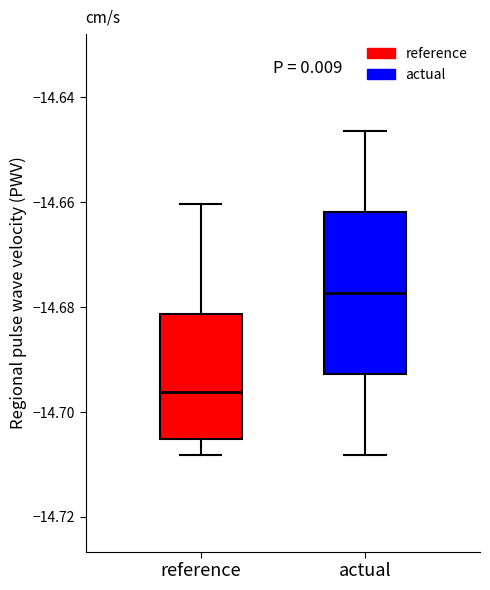

Reading left to right, read every box against the y-axis: the position of its median line, the range the box covers, and the ends of its whiskers. The values are not printed on the chart, so give them approximately, as read against the axis.

reference: median -14.696, box -14.706 to -14.682, whiskers -14.708 to -14.660
actual: median -14.678, box -14.692 to -14.662, whiskers -14.708 to -14.646